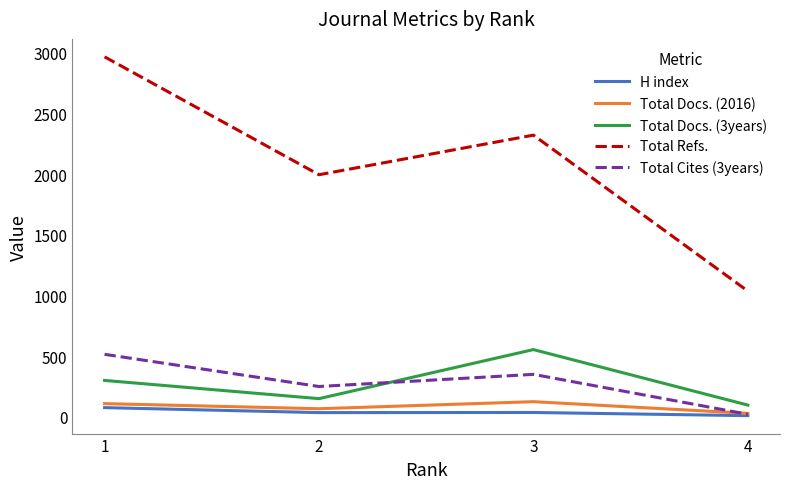

Which series ends up on top after the final intersection of Total Cites (3years) and Total Docs. (3years)?

Total Docs. (3years)